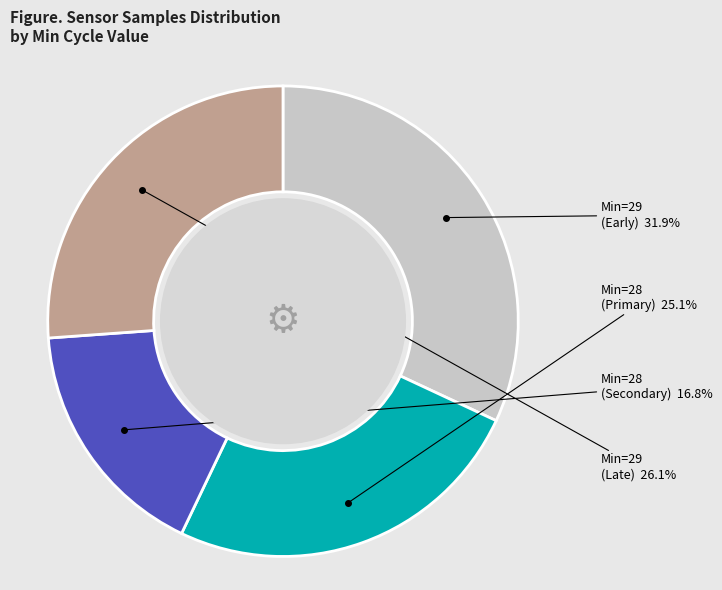

Is there any slice that represents more than half of the pie?

No